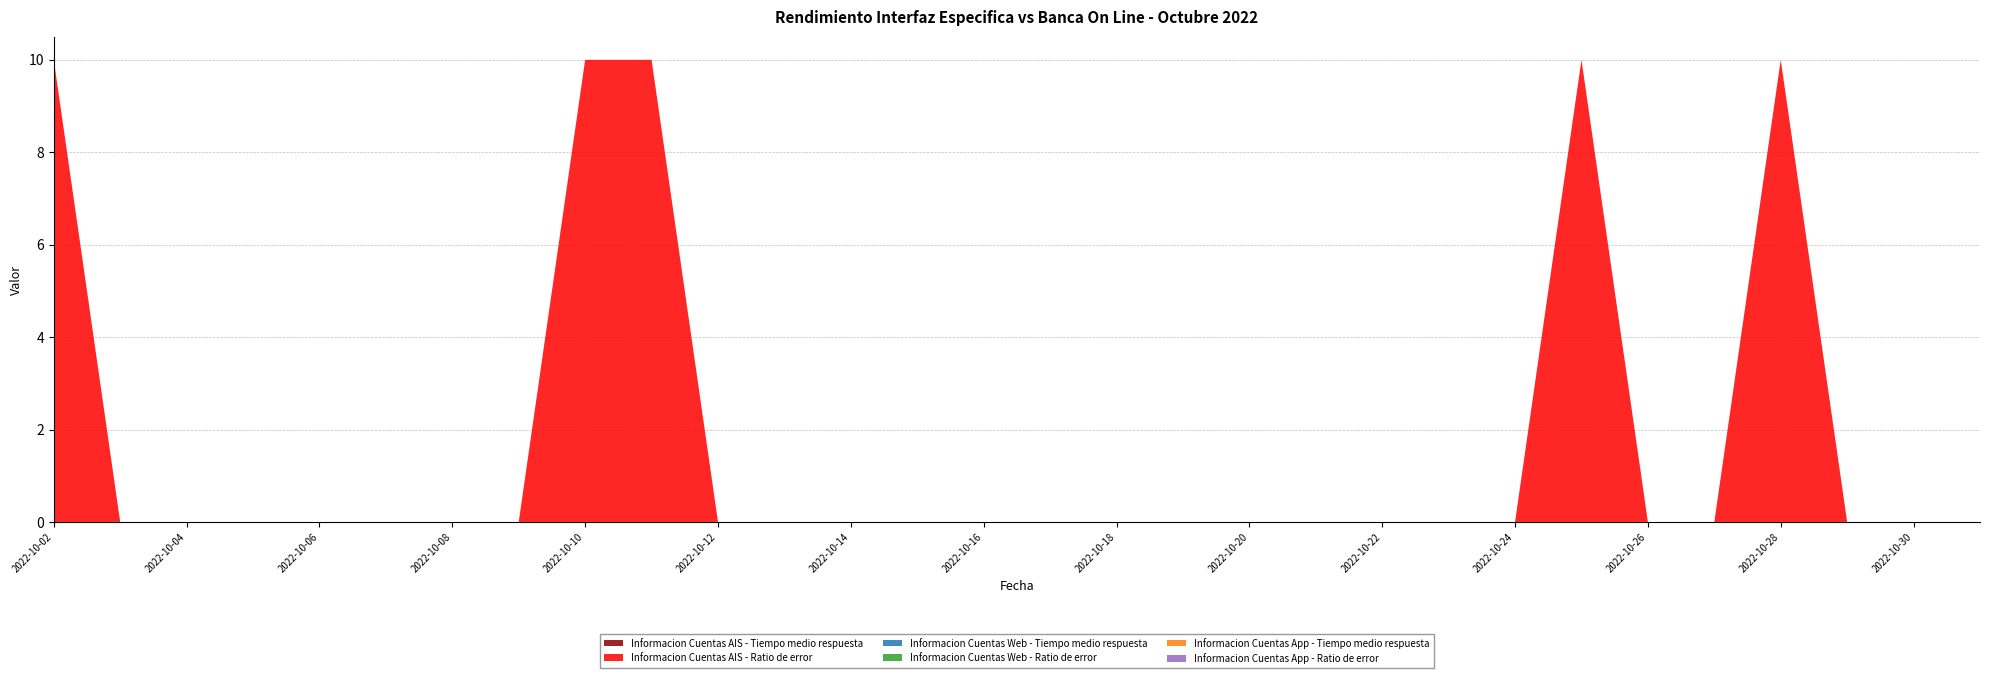

Reading right to left, list all the values displayed in this chart.

Informacion Cuentas AIS - Tiempo medio respuesta: 2022-10-31=0	2022-10-30=0	2022-10-29=0	2022-10-28=0	2022-10-27=0	2022-10-26=0	2022-10-25=0	2022-10-24=0	2022-10-23=0	2022-10-22=0	2022-10-21=0	2022-10-20=0	2022-10-19=0	2022-10-18=0	2022-10-17=0	2022-10-16=0	2022-10-15=0	2022-10-14=0	2022-10-13=0	2022-10-12=0	2022-10-11=0	2022-10-10=0	2022-10-09=0	2022-10-08=0	2022-10-07=0	2022-10-06=0	2022-10-05=0	2022-10-04=0	2022-10-03=0	2022-10-02=0
Informacion Cuentas AIS - Ratio de error: 2022-10-31=0	2022-10-30=0	2022-10-29=0	2022-10-28=10	2022-10-27=0	2022-10-26=0	2022-10-25=10	2022-10-24=0	2022-10-23=0	2022-10-22=0	2022-10-21=0	2022-10-20=0	2022-10-19=0	2022-10-18=0	2022-10-17=0	2022-10-16=0	2022-10-15=0	2022-10-14=0	2022-10-13=0	2022-10-12=0	2022-10-11=10	2022-10-10=10	2022-10-09=0	2022-10-08=0	2022-10-07=0	2022-10-06=0	2022-10-05=0	2022-10-04=0	2022-10-03=0	2022-10-02=10
Informacion Cuentas Web - Tiempo medio respuesta: 2022-10-31=0	2022-10-30=0	2022-10-29=0	2022-10-28=0	2022-10-27=0	2022-10-26=0	2022-10-25=0	2022-10-24=0	2022-10-23=0	2022-10-22=0	2022-10-21=0	2022-10-20=0	2022-10-19=0	2022-10-18=0	2022-10-17=0	2022-10-16=0	2022-10-15=0	2022-10-14=0	2022-10-13=0	2022-10-12=0	2022-10-11=0	2022-10-10=0	2022-10-09=0	2022-10-08=0	2022-10-07=0	2022-10-06=0	2022-10-05=0	2022-10-04=0	2022-10-03=0	2022-10-02=0
Informacion Cuentas Web - Ratio de error: 2022-10-31=0	2022-10-30=0	2022-10-29=0	2022-10-28=0	2022-10-27=0	2022-10-26=0	2022-10-25=0	2022-10-24=0	2022-10-23=0	2022-10-22=0	2022-10-21=0	2022-10-20=0	2022-10-19=0	2022-10-18=0	2022-10-17=0	2022-10-16=0	2022-10-15=0	2022-10-14=0	2022-10-13=0	2022-10-12=0	2022-10-11=0	2022-10-10=0	2022-10-09=0	2022-10-08=0	2022-10-07=0	2022-10-06=0	2022-10-05=0	2022-10-04=0	2022-10-03=0	2022-10-02=0
Informacion Cuentas App - Tiempo medio respuesta: 2022-10-31=0	2022-10-30=0	2022-10-29=0	2022-10-28=0	2022-10-27=0	2022-10-26=0	2022-10-25=0	2022-10-24=0	2022-10-23=0	2022-10-22=0	2022-10-21=0	2022-10-20=0	2022-10-19=0	2022-10-18=0	2022-10-17=0	2022-10-16=0	2022-10-15=0	2022-10-14=0	2022-10-13=0	2022-10-12=0	2022-10-11=0	2022-10-10=0	2022-10-09=0	2022-10-08=0	2022-10-07=0	2022-10-06=0	2022-10-05=0	2022-10-04=0	2022-10-03=0	2022-10-02=0
Informacion Cuentas App - Ratio de error: 2022-10-31=0	2022-10-30=0	2022-10-29=0	2022-10-28=0	2022-10-27=0	2022-10-26=0	2022-10-25=0	2022-10-24=0	2022-10-23=0	2022-10-22=0	2022-10-21=0	2022-10-20=0	2022-10-19=0	2022-10-18=0	2022-10-17=0	2022-10-16=0	2022-10-15=0	2022-10-14=0	2022-10-13=0	2022-10-12=0	2022-10-11=0	2022-10-10=0	2022-10-09=0	2022-10-08=0	2022-10-07=0	2022-10-06=0	2022-10-05=0	2022-10-04=0	2022-10-03=0	2022-10-02=0